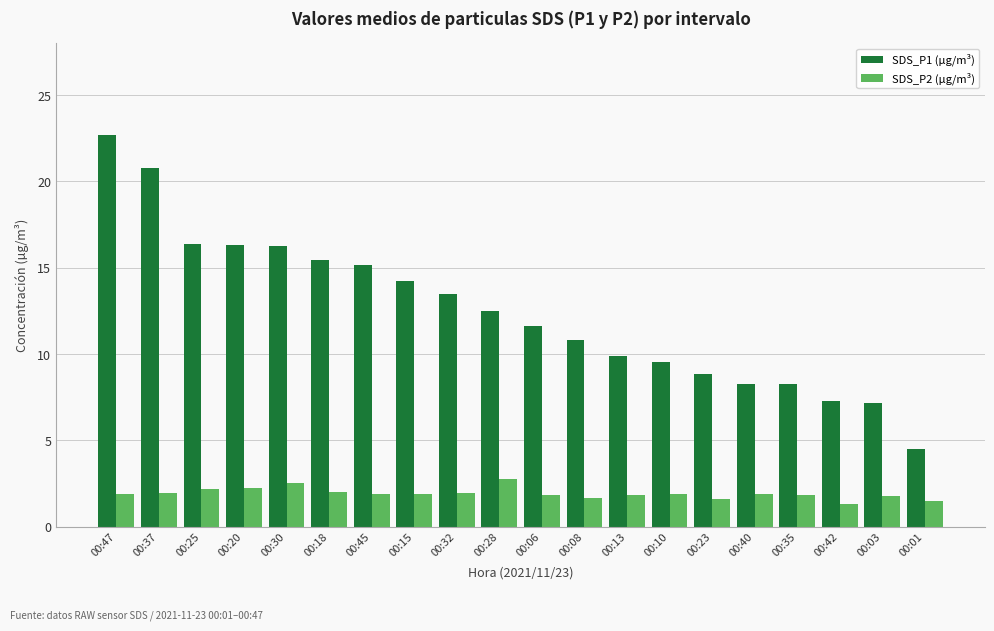

What is the sum of the SDS_P2 (µg/m³) values at 00:42 and 00:30?

3.9